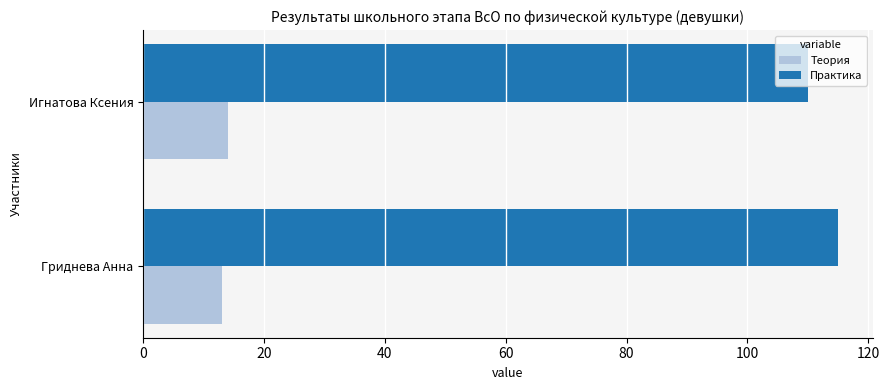

What is the spread (max minus min) of values at Гриднева Анна?

102